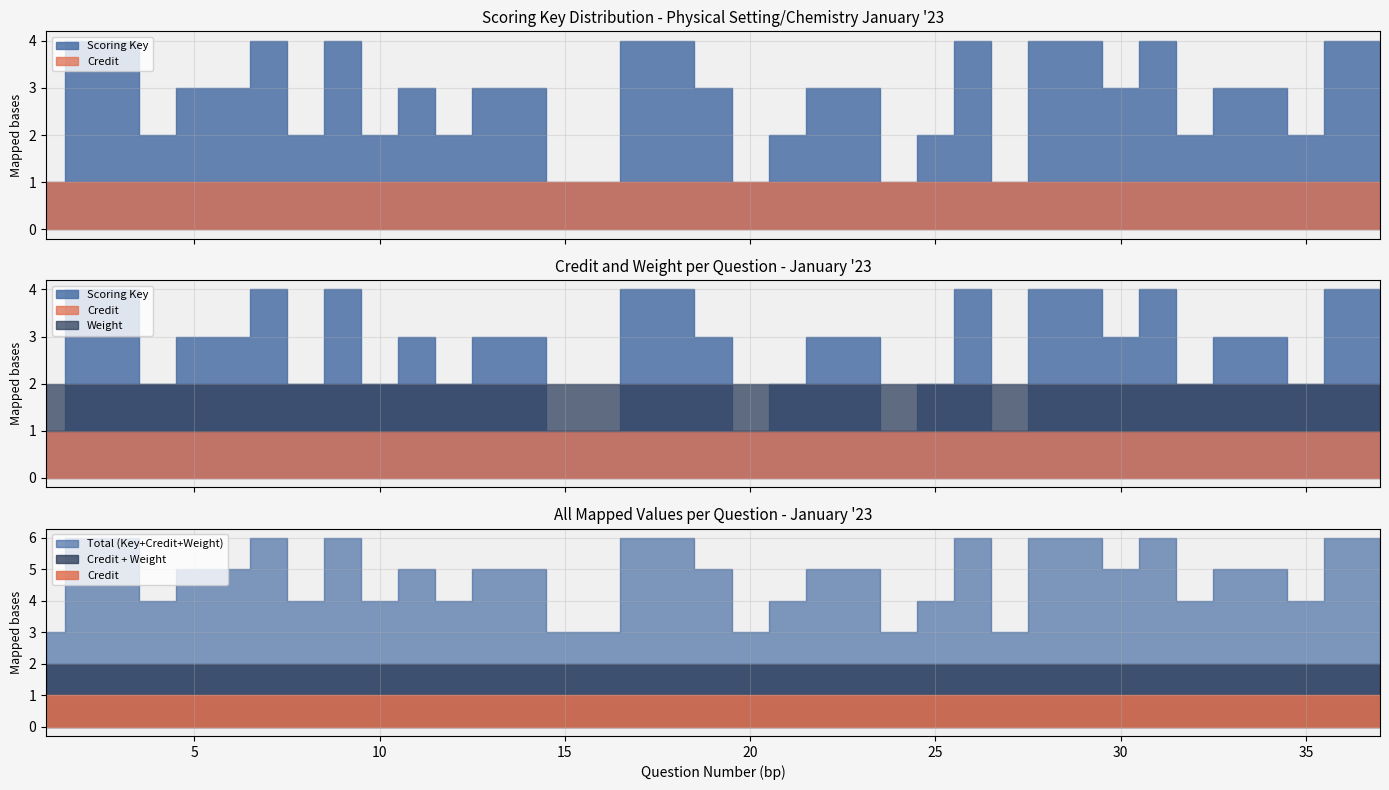

What are all the series names shown in the legend?

Credit, Weight, Scoring Key